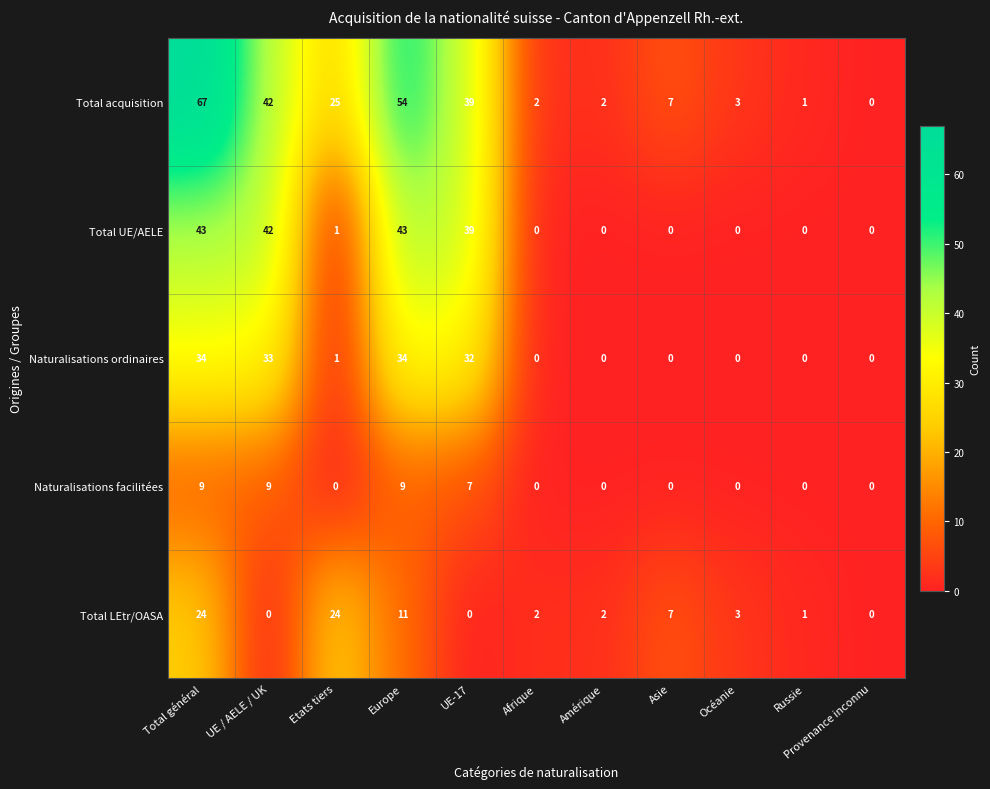

Rank the series by their average value, from lowest to highest.

Naturalisations facilitées, Total LEtr/OASA, Naturalisations ordinaires, Total UE/AELE, Total acquisition